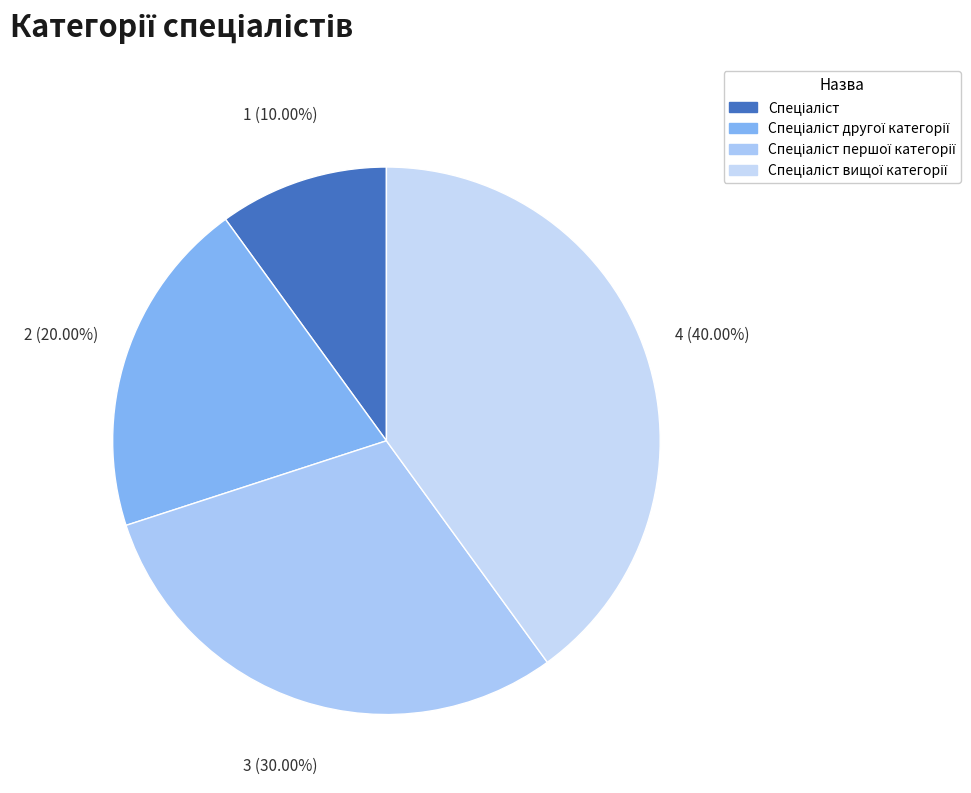

How many slices are in this pie chart?

4